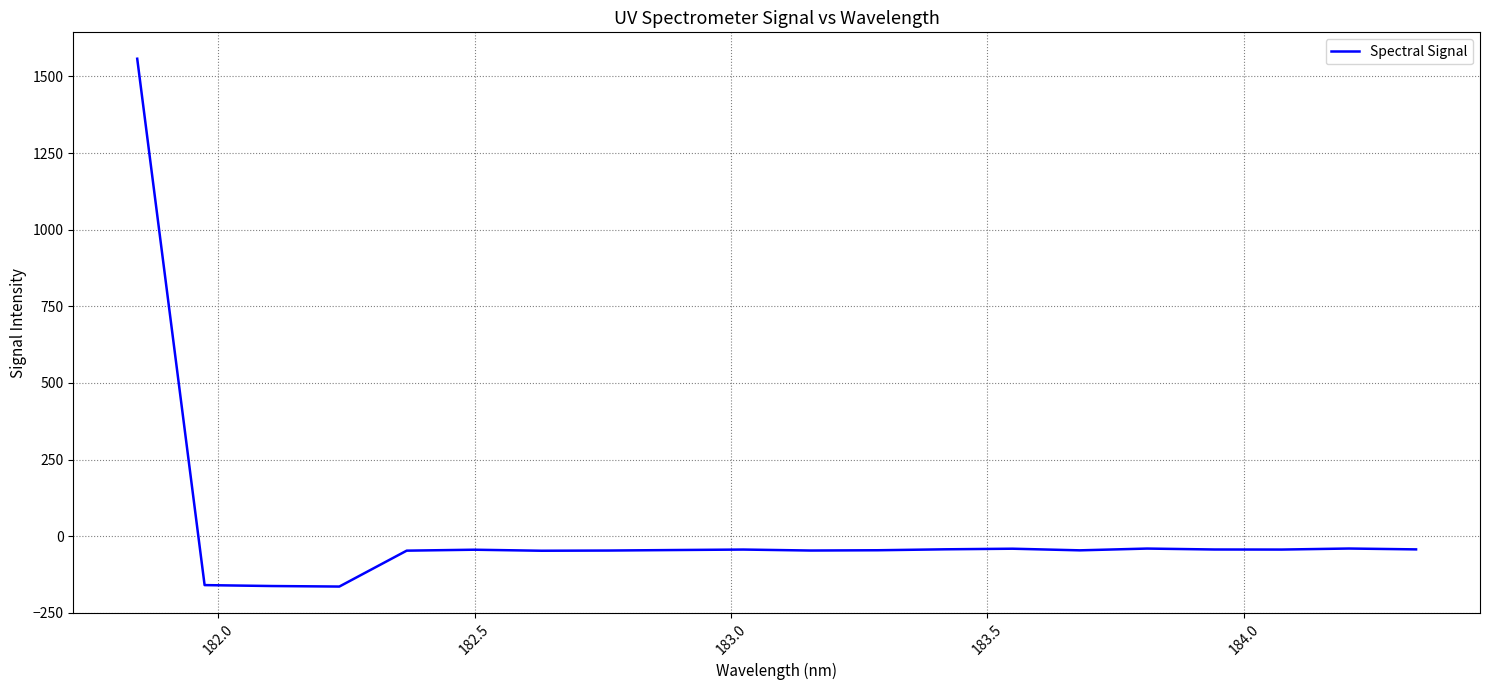

What is the maximum value shown in the chart?

1557.5